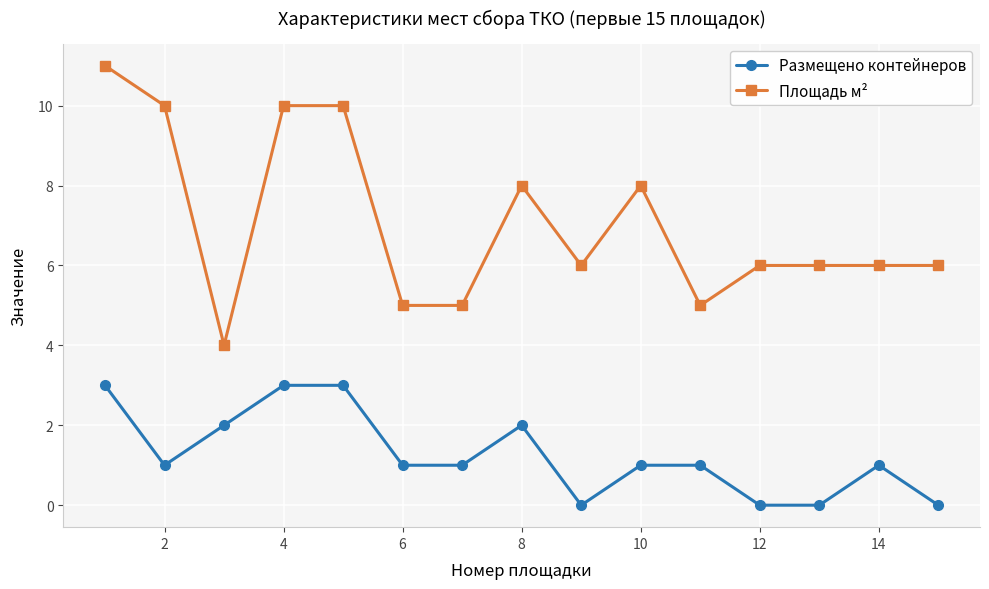

What are all the series names shown in the legend?

Размещено контейнеров, Площадь м²